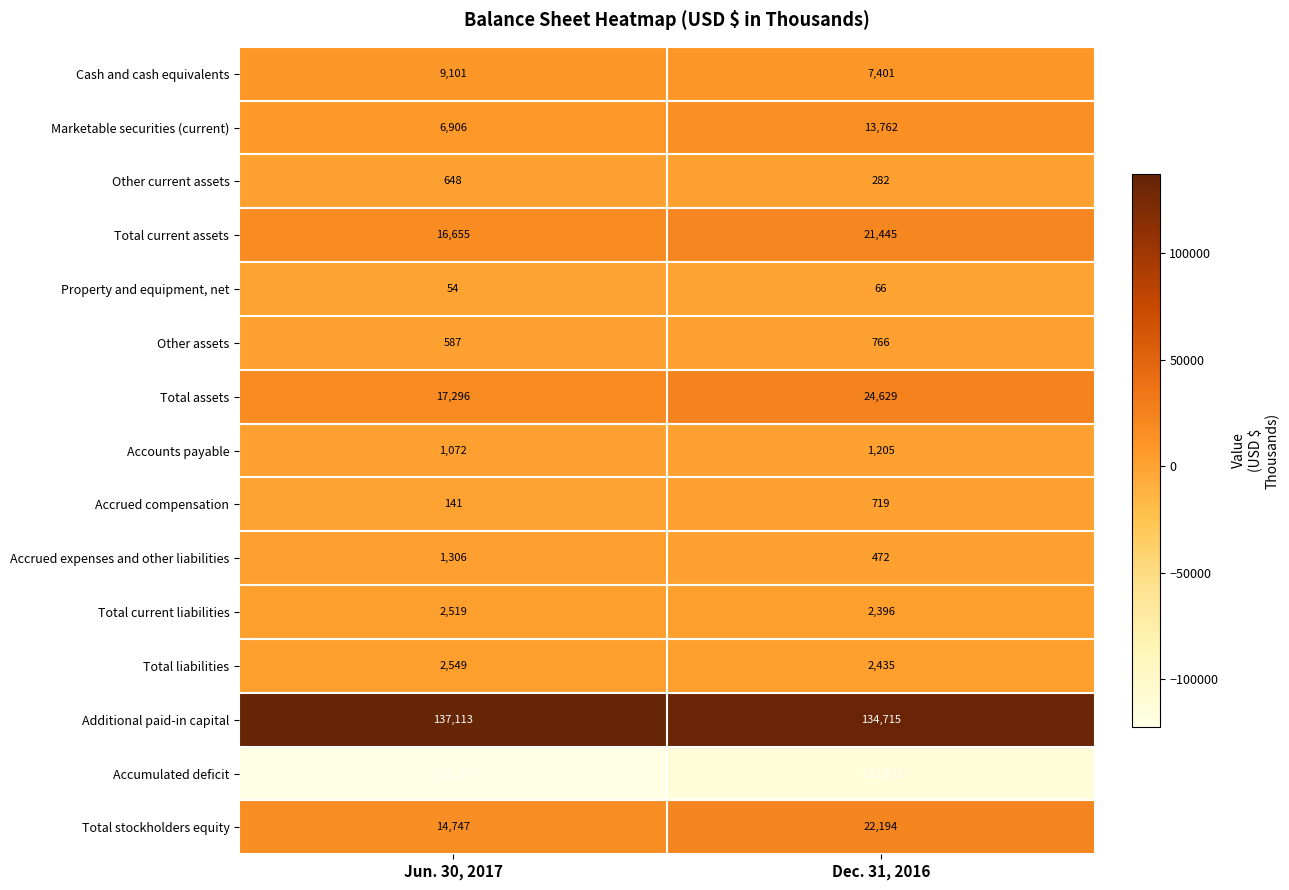

What is the maximum value for Other assets?

766